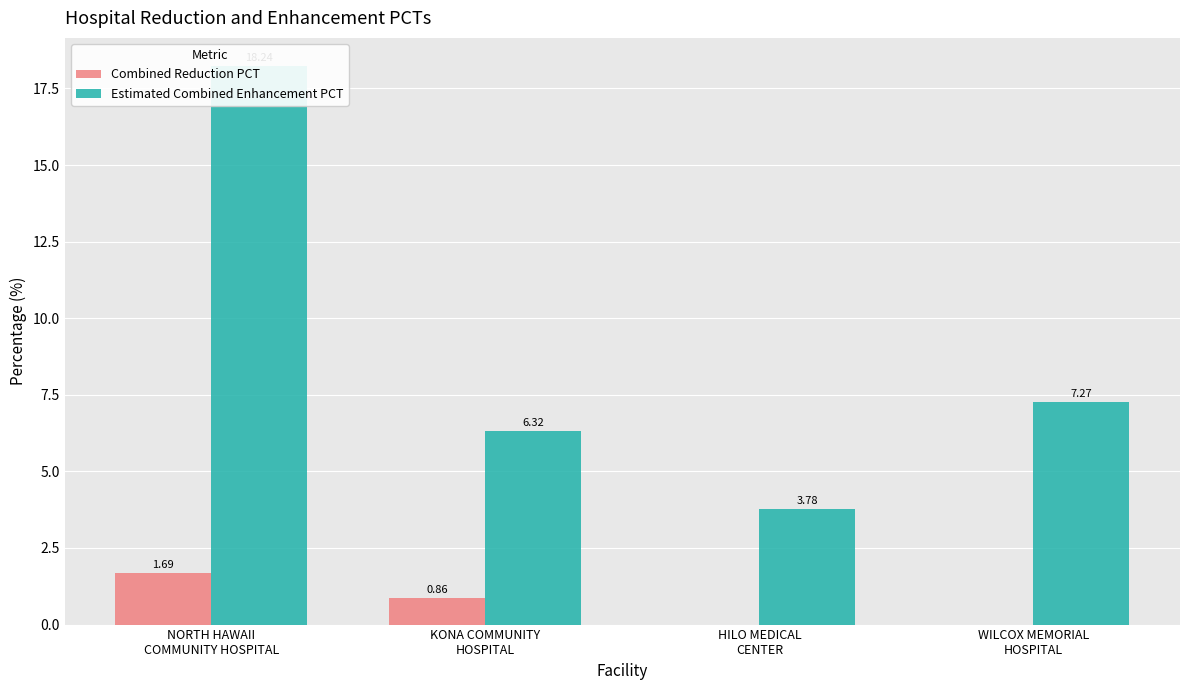

How many bars are there in each group?

2